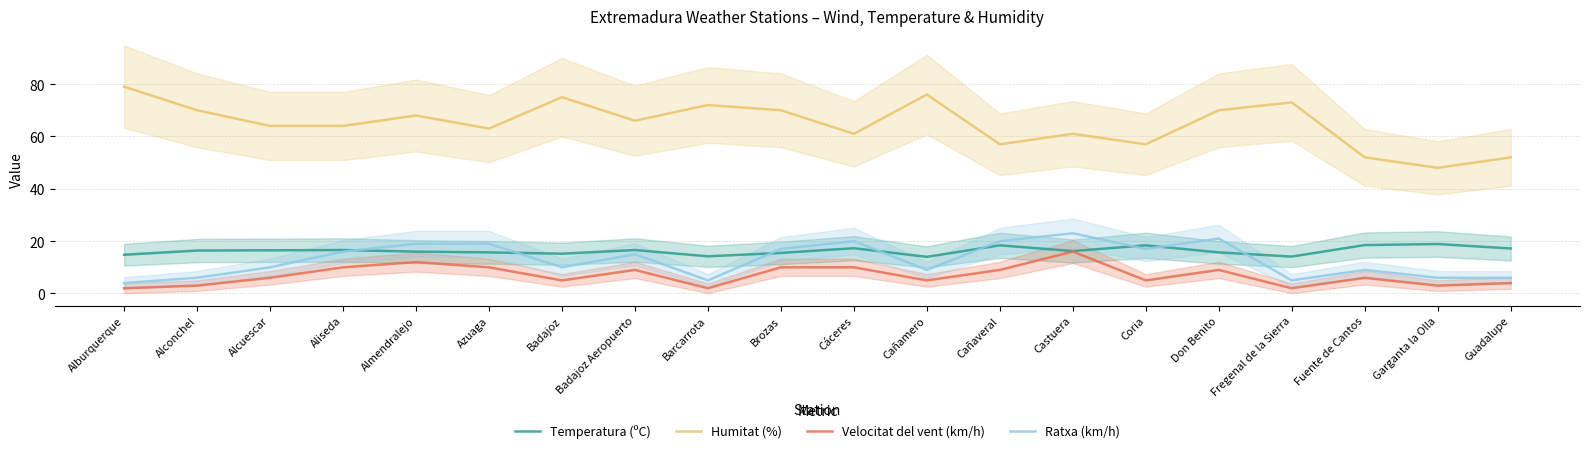

What is the sum of all Ratxa (km/h) values?

257.0